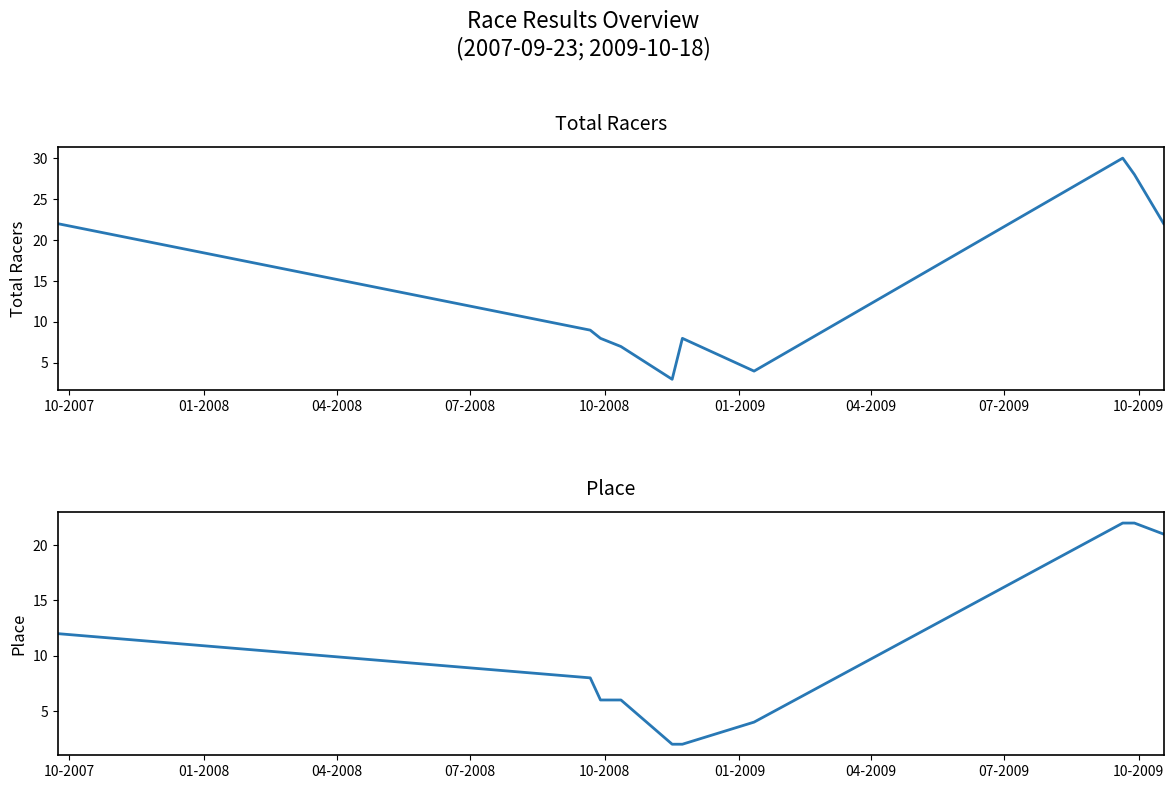

Reading left to right, extract all data points from this chart.

Total Racers: 22	9	8	7	3	8	4	30	28	22
Place: 12	8	6	6	2	2	4	22	22	21